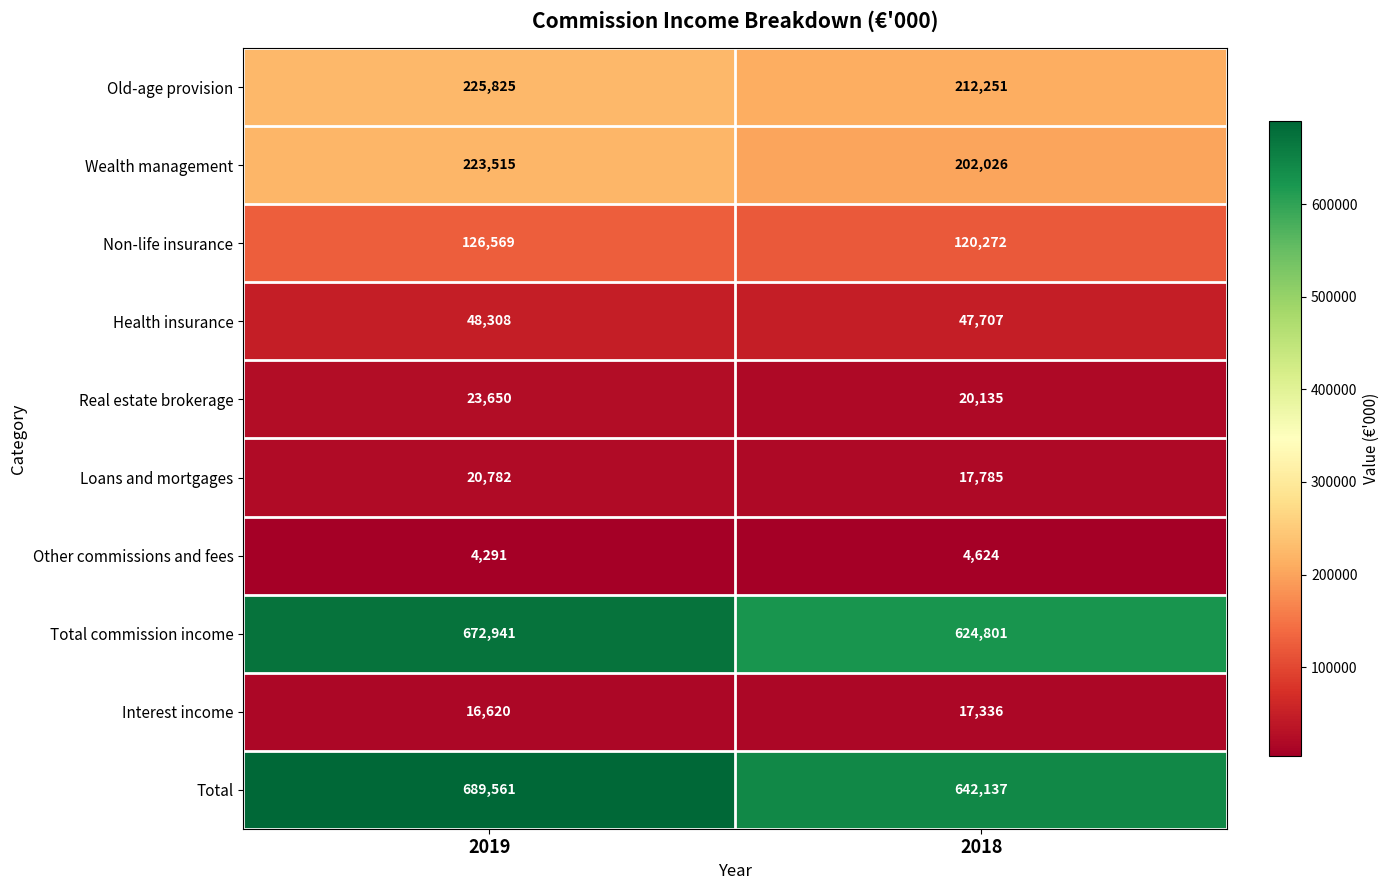

Reading right to left, list all the values displayed in this chart.

Old-age provision: 212251	225825
Wealth management: 202026	223515
Non-life insurance: 120272	126569
Health insurance: 47707	48308
Real estate brokerage: 20135	23650
Loans and mortgages: 17785	20782
Other commissions and fees: 4624	4291
Total commission income: 624801	672941
Interest income: 17336	16620
Total: 642137	689561